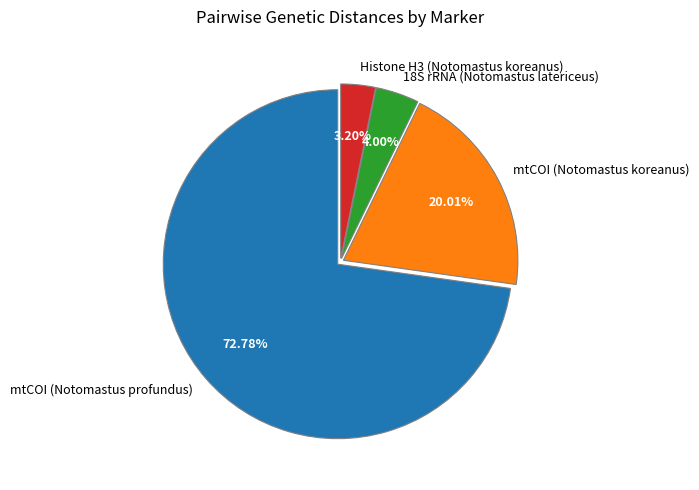

To the nearest percent, what portion does mtCOI (Notomastus profundus) represent?

73%